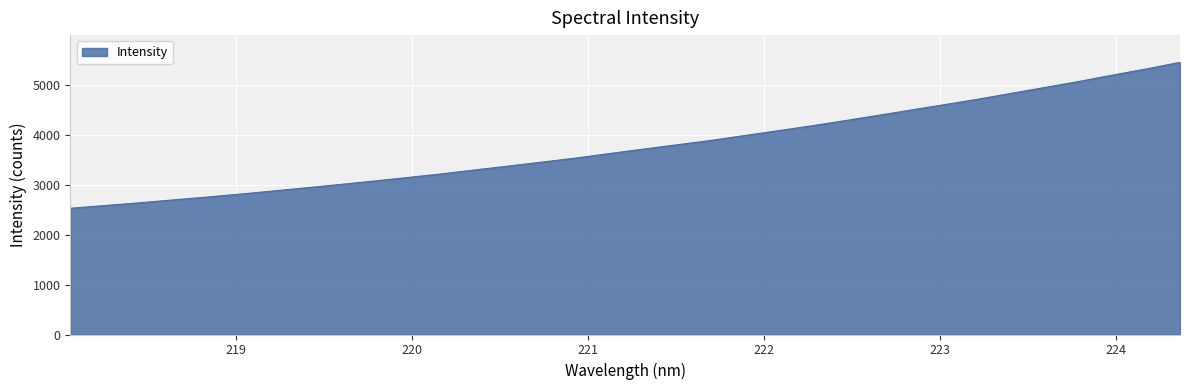

What is the maximum value shown in the chart?

5453.5